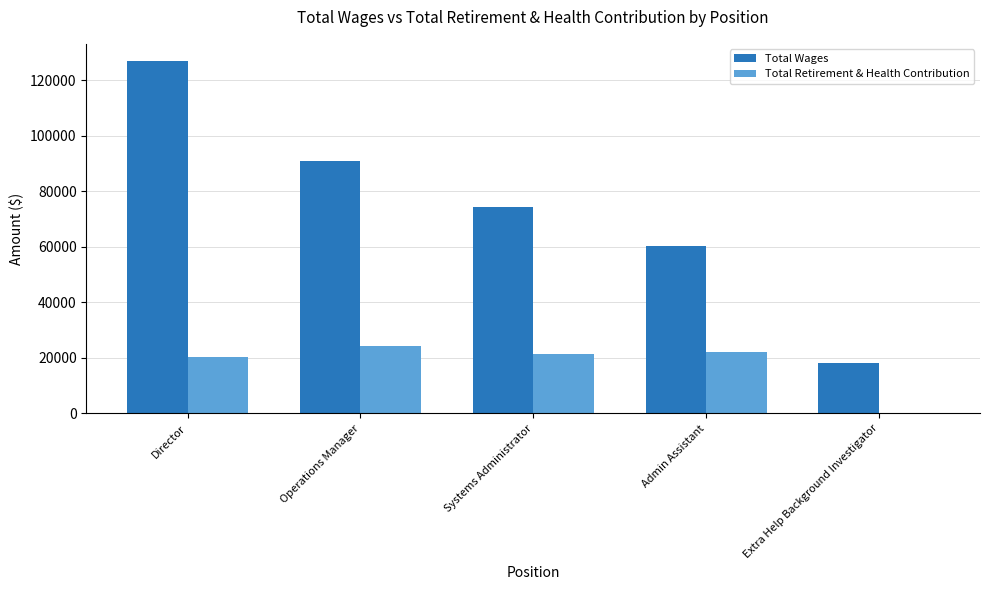

What is the sum of the Total Retirement & Health Contribution values at Extra Help Background Investigator and Operations Manager?

24289